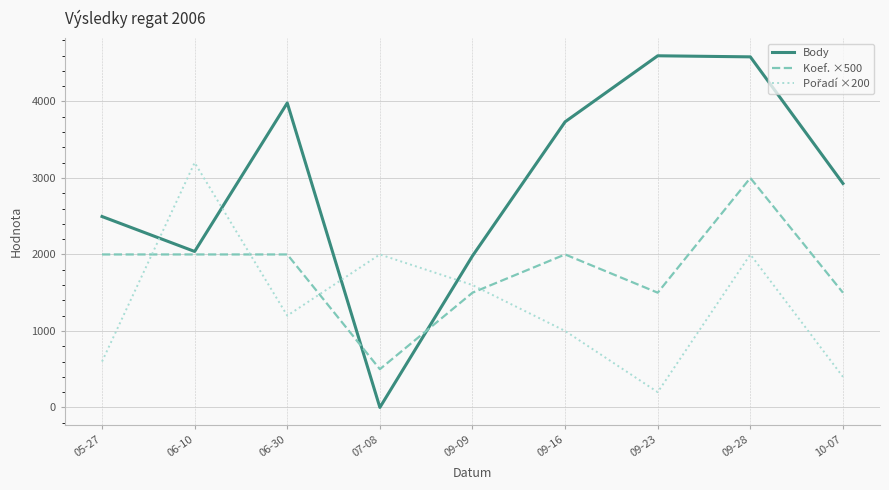

Which series has the largest total across all categories?

Body